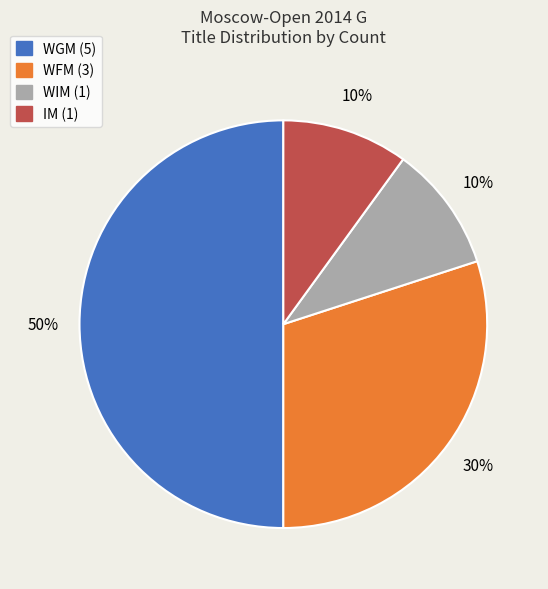

To the nearest percent, what is the combined percentage of WIM (1) and WGM (5)?

60%